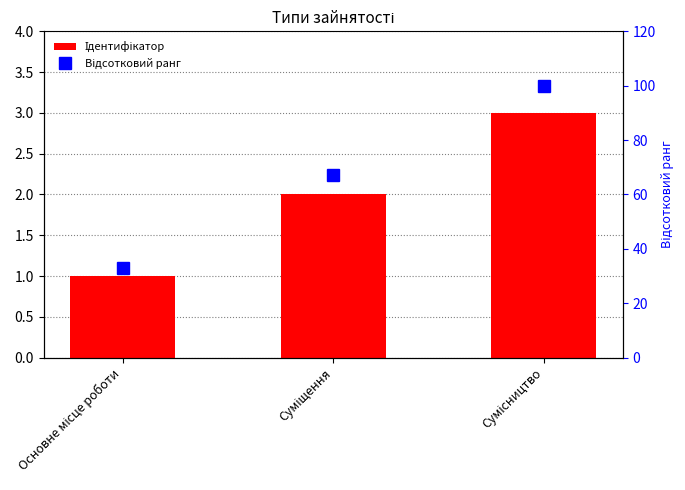

What is the average value of the Відсотковий ранг series?

67